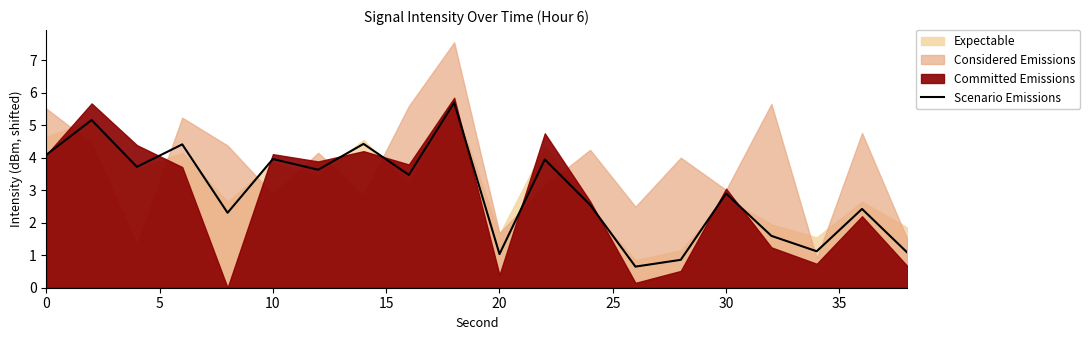

At which label is Scenario Emissions closest to 3?

30